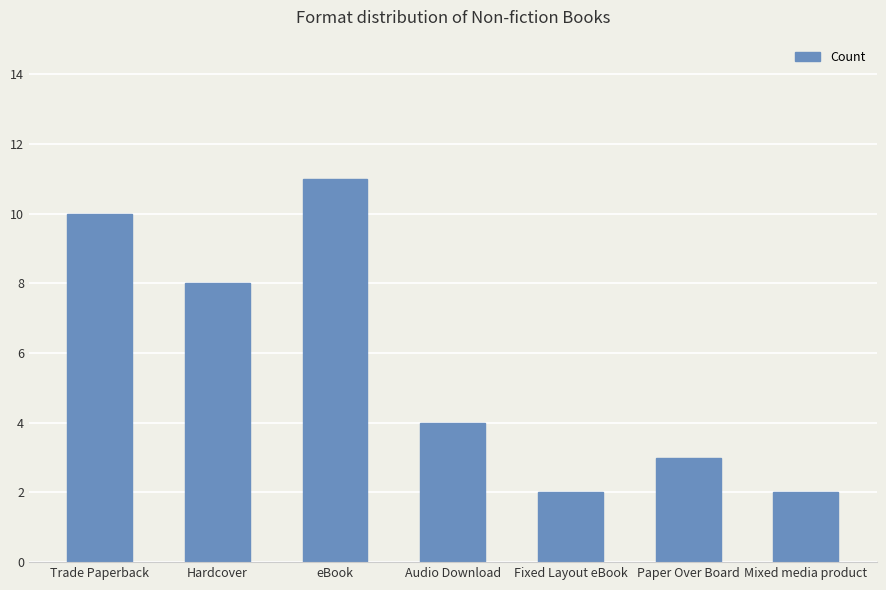

Approximately how many times larger is the value at Mixed media product compared to Audio Download?

0.5